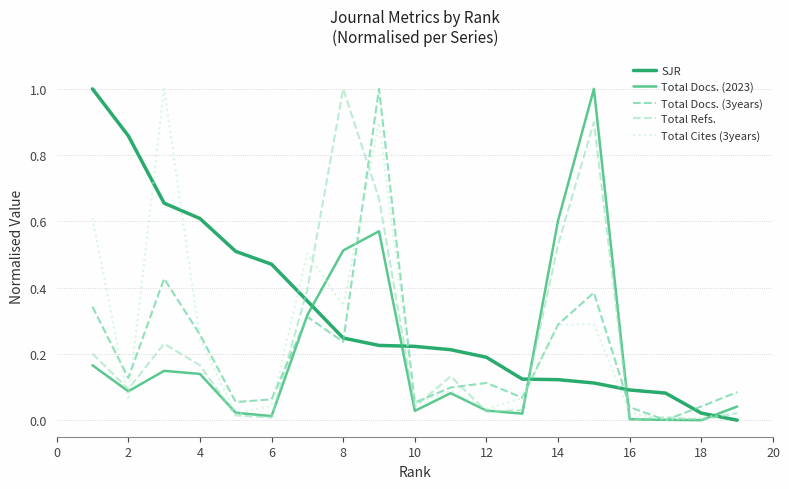

Does the chart display data point markers on the line(s)?

No